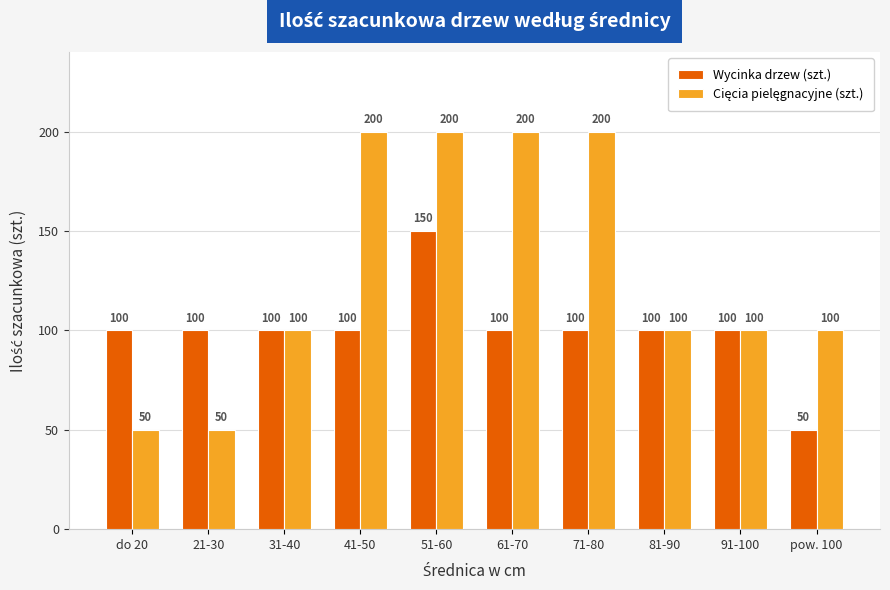

The value of Wycinka drzew (szt.) at 31-40 is 100. True or false?

True